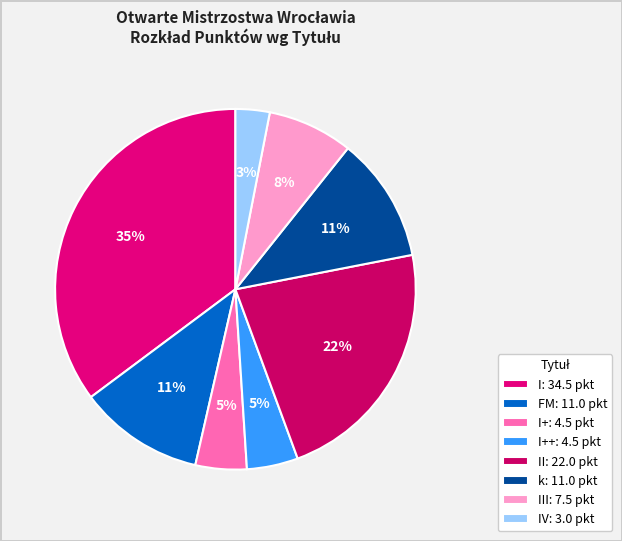

Count the number of slices in the pie.

8